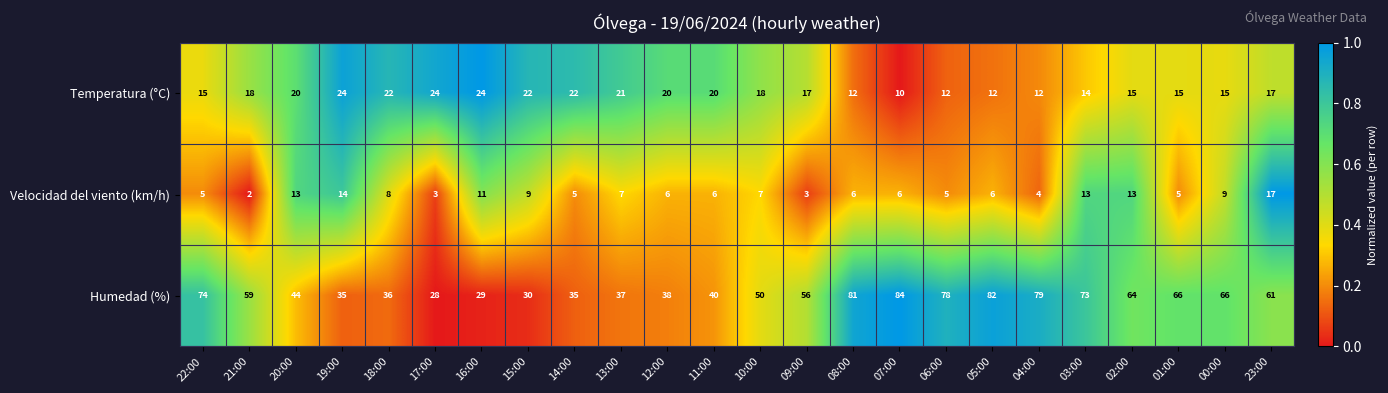

What is the approximate value of Temperatura (°C) at 15:00, to the nearest 10?

20